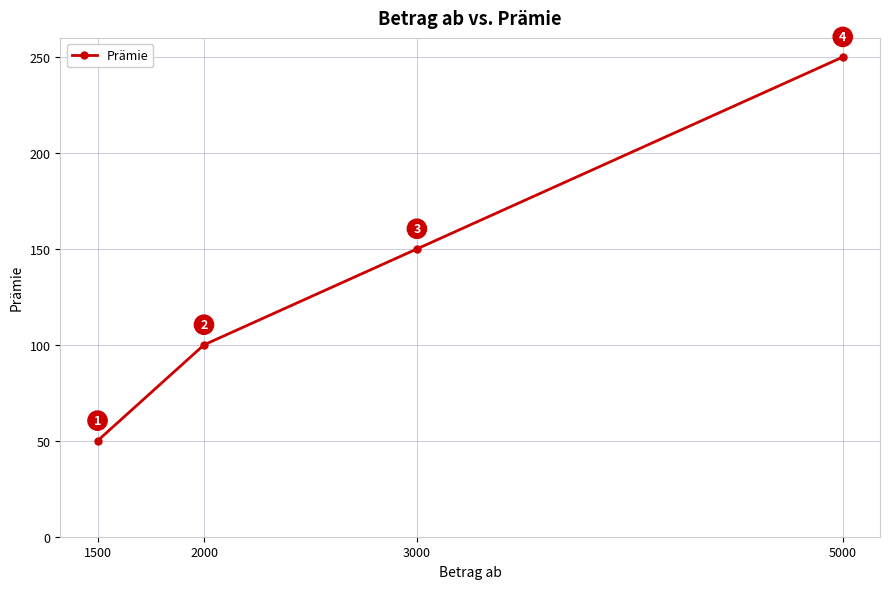

What is the difference between the maximum and minimum values?

200